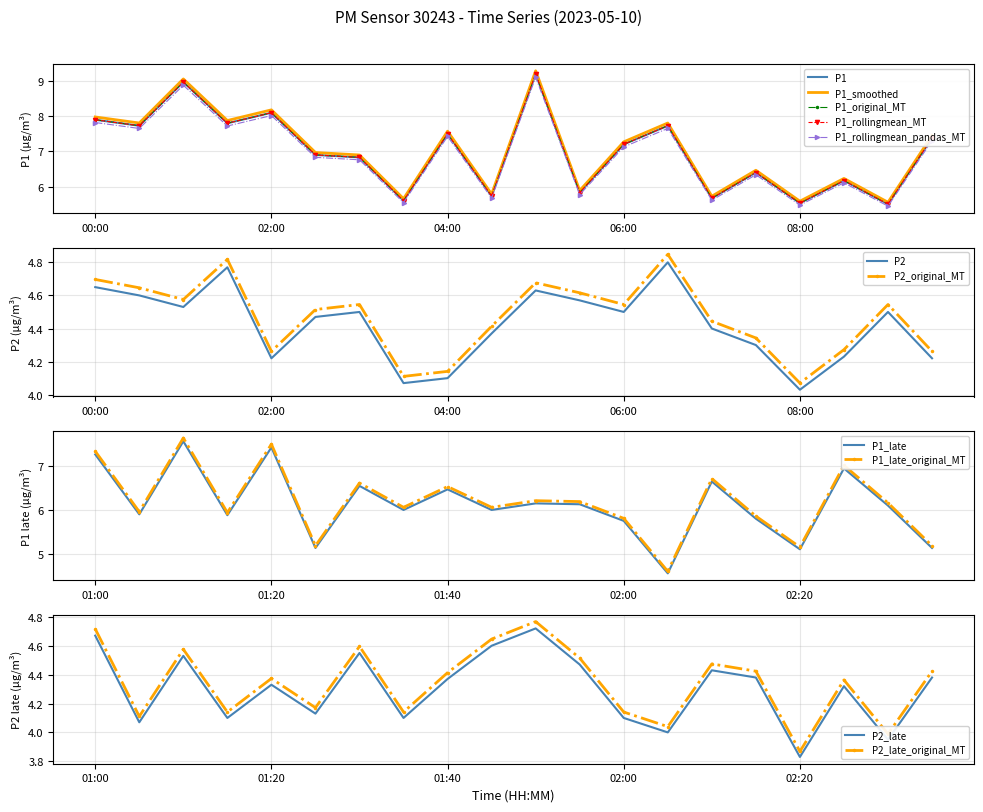

Rank the categories by P2 value from highest to lowest.

06:30, 01:30, 00:00, 05:00, 00:30, 05:30, 01:00, 03:00, 06:00, 09:00, 02:30, 07:00, 04:30, 07:30, 08:30, 02:00, 09:30, 04:00, 03:30, 08:00